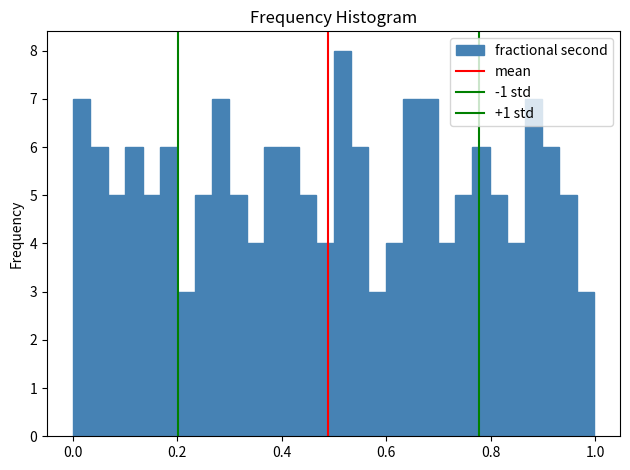

Read against the x-axis, roughly where is the centre of the tallest bar?

0.52